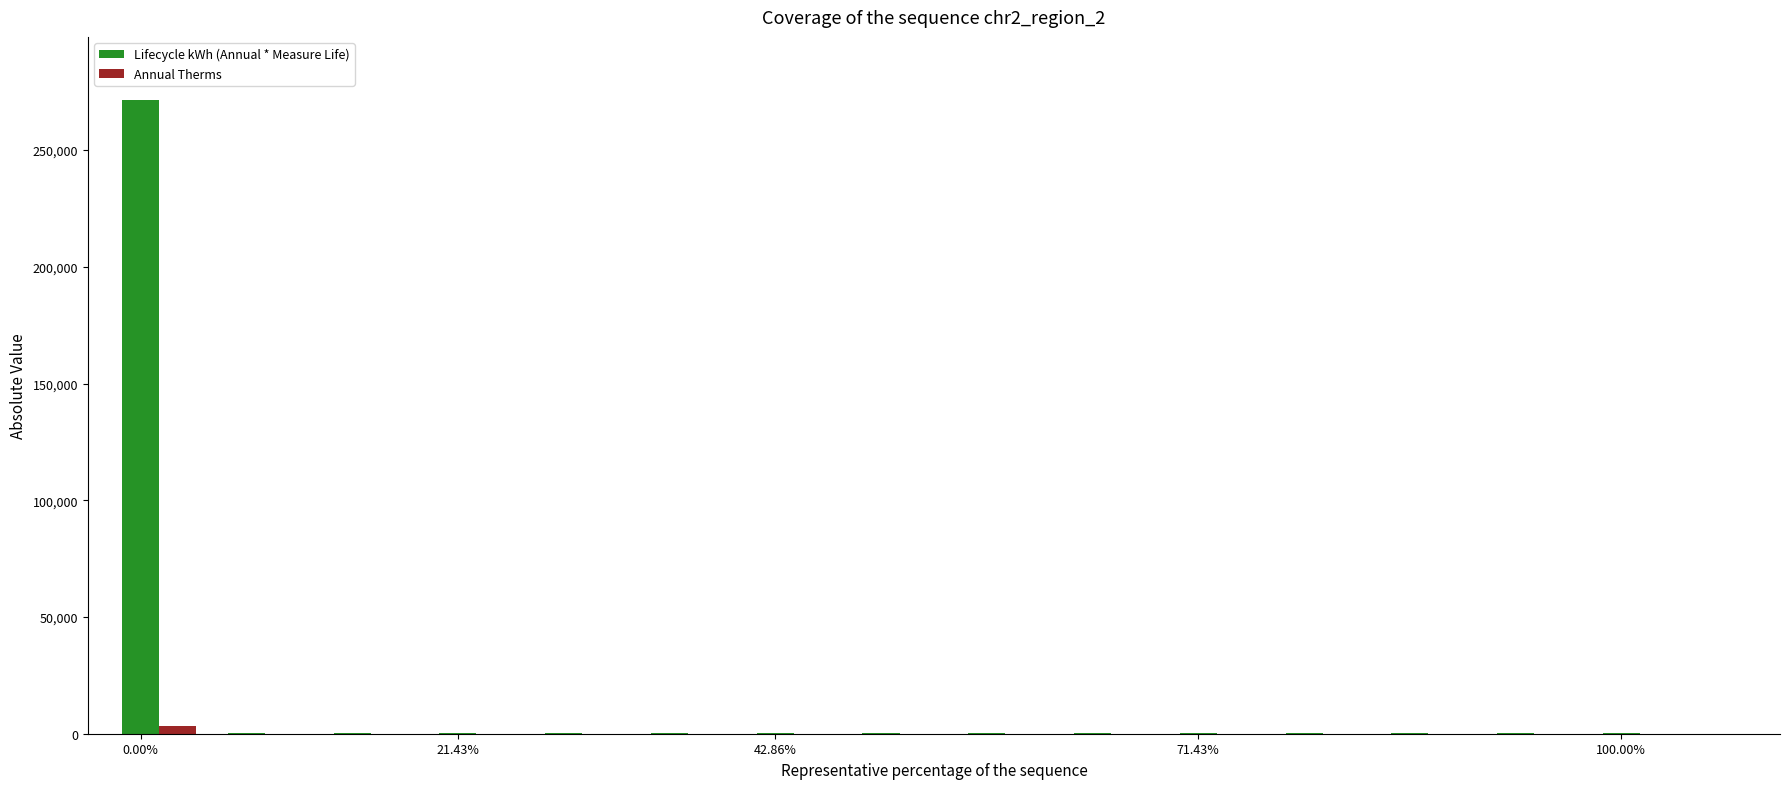

Which series has the largest range (max minus min)?

Lifecycle kWh (Annual * Measure Life)